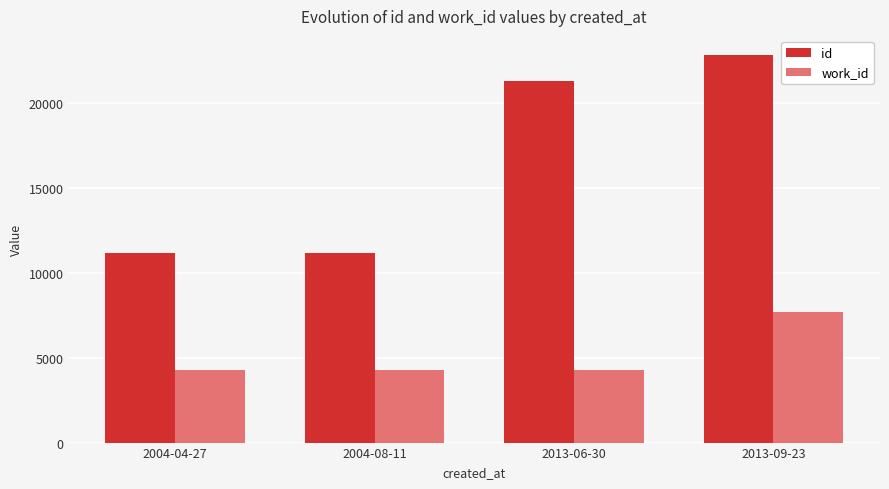

What is the average value of the work_id series?

5126